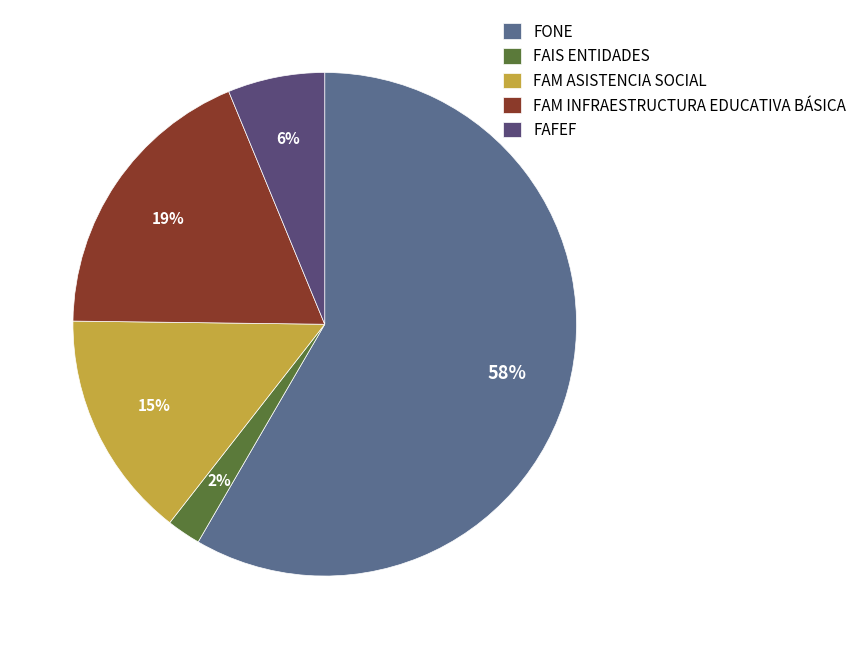

Count the number of slices in the pie.

5